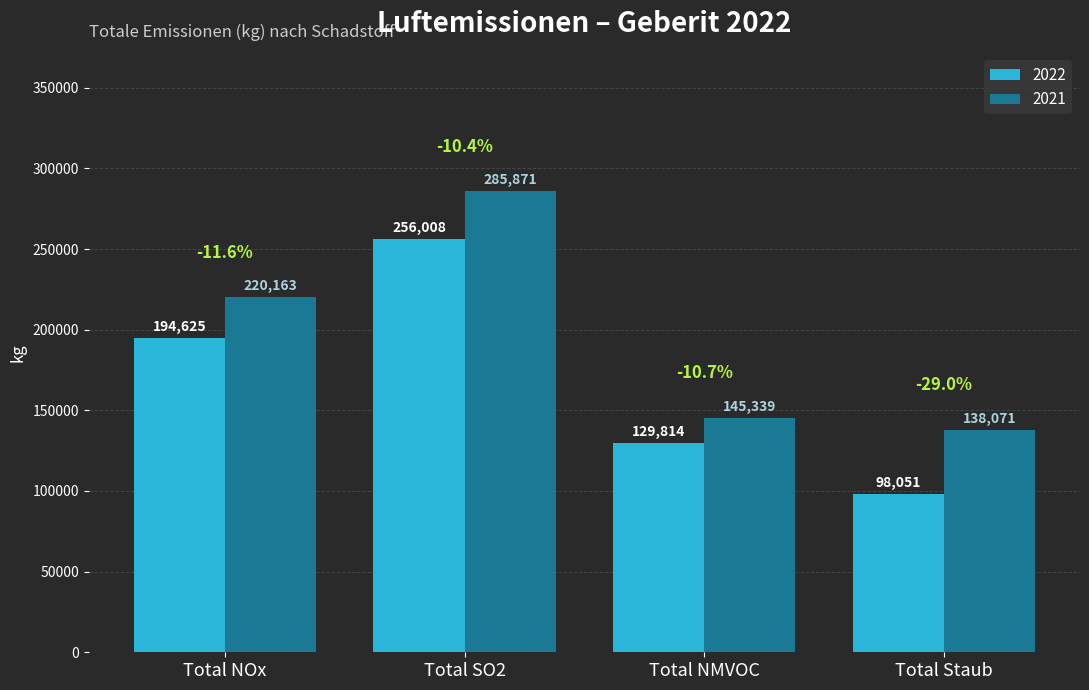

Which series has the largest range (max minus min)?

2022